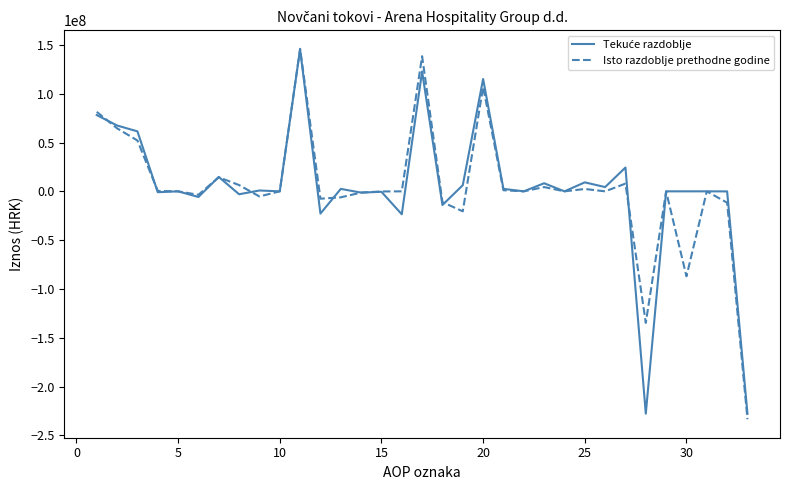

What is the minimum value shown in the chart?

-233392798